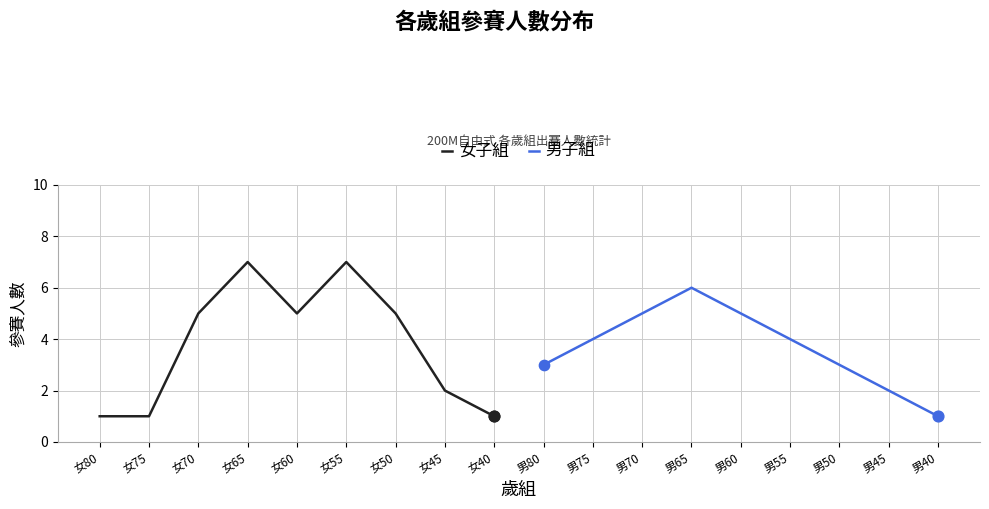

Which series has the largest total across all categories?

女子組